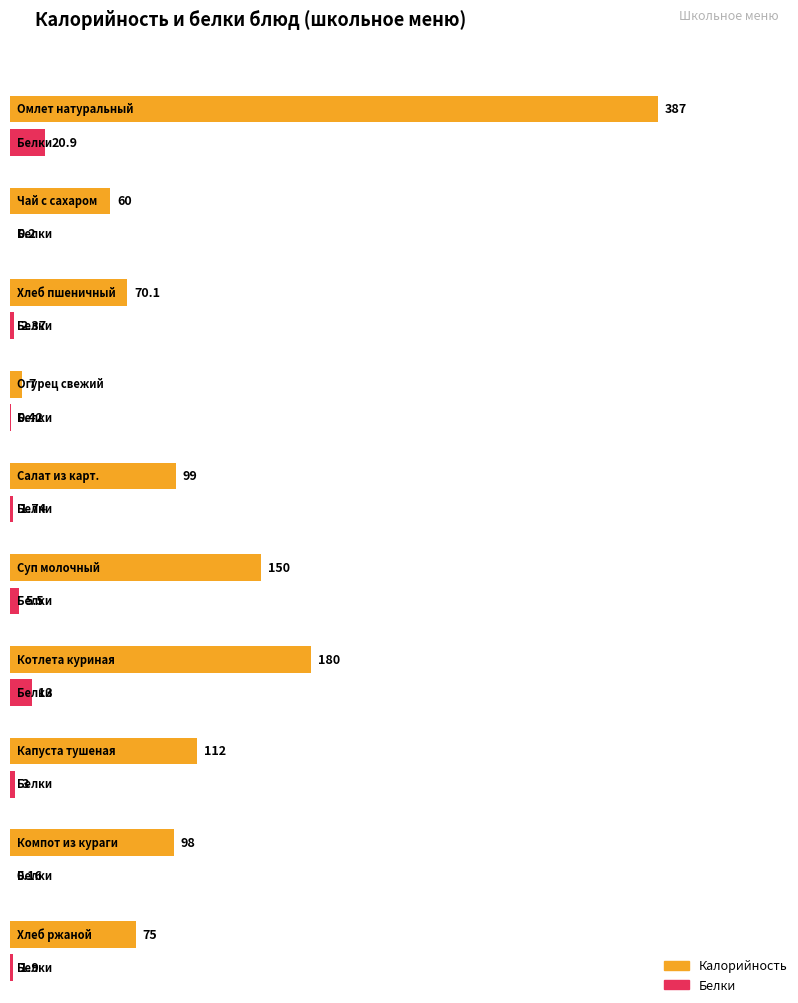

What is the average value of the Белки series?

4.9